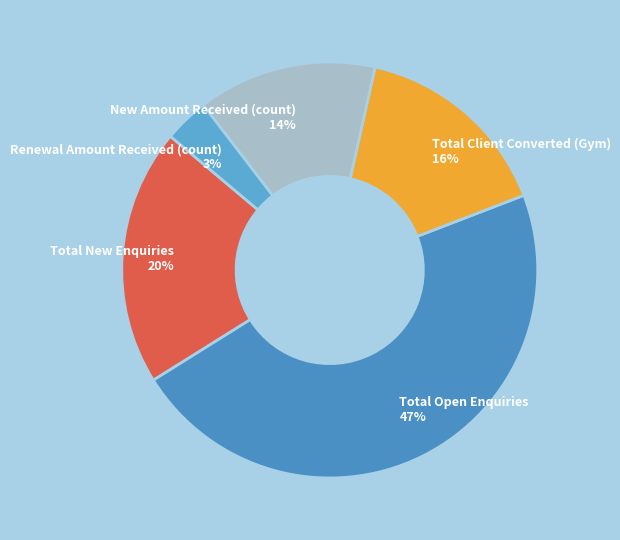

True or false: Total New Enquiries 20% accounts for 30% of the total.

False